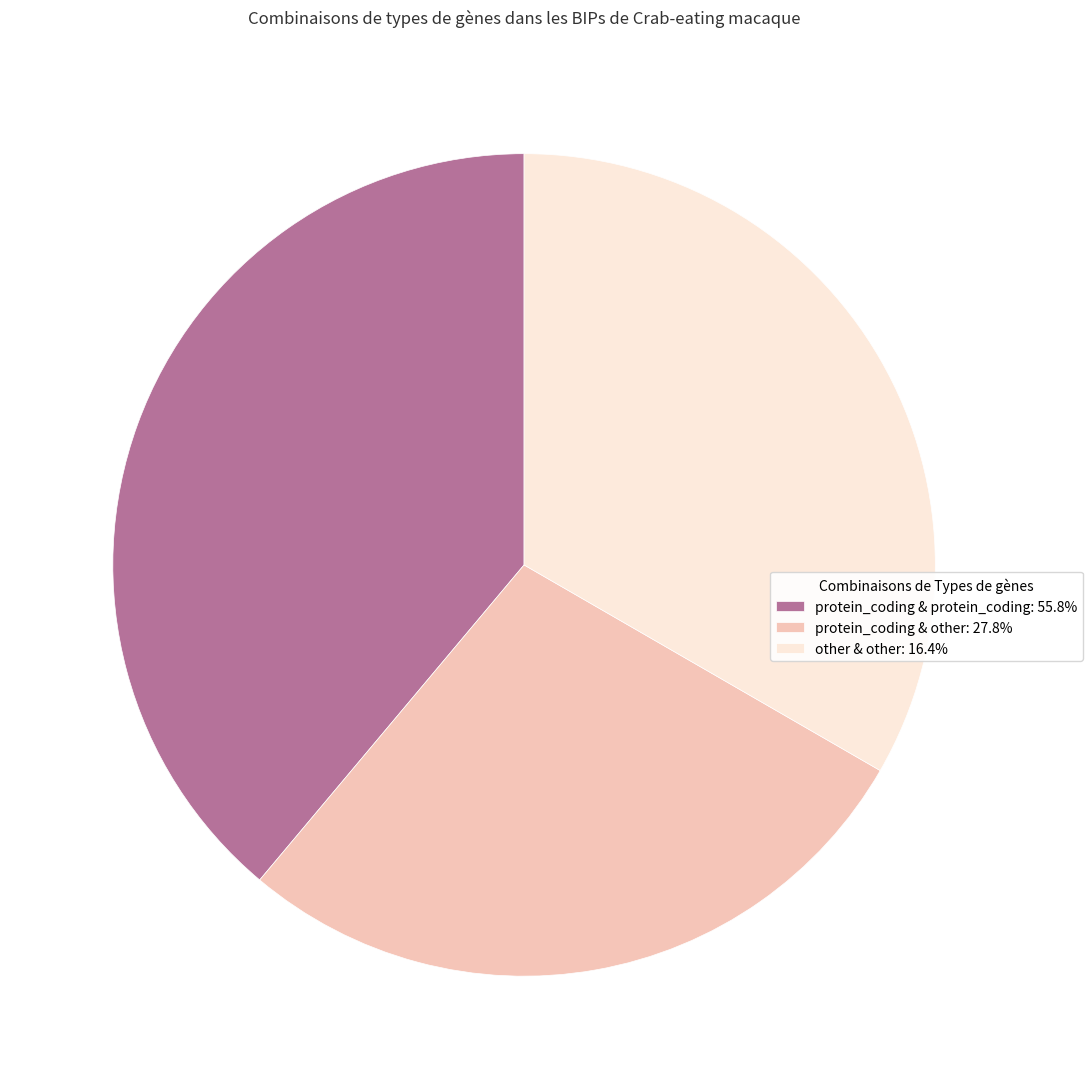

Does protein_coding & other: 27.8% represent more than half of the total?

No